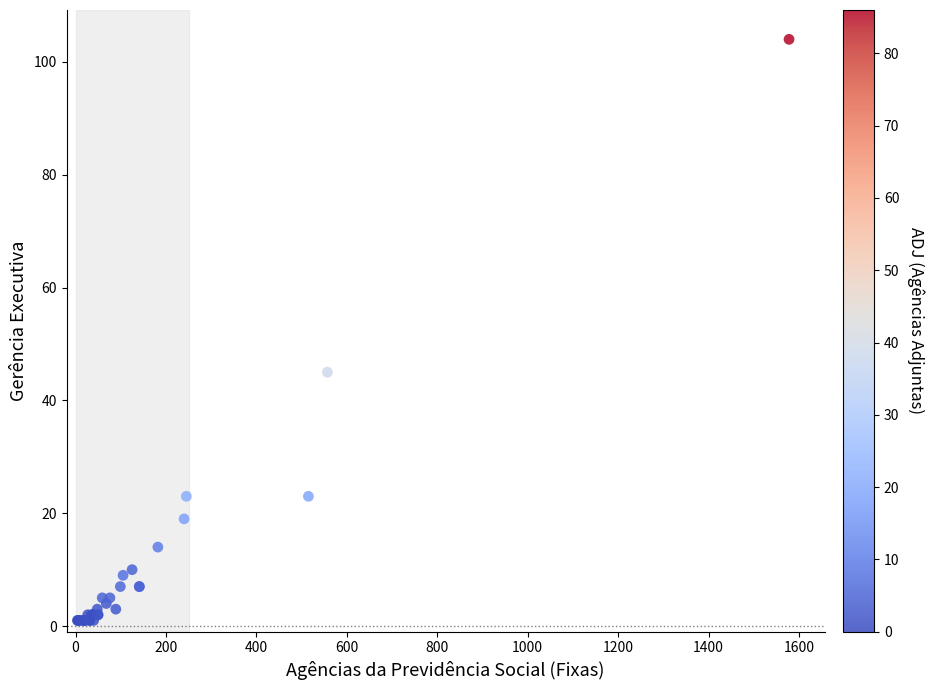

What Y value in the scatter plot is closest to 52?

45